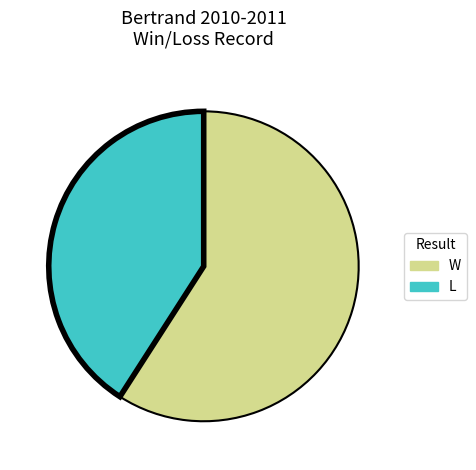

How many slices are in this pie chart?

2